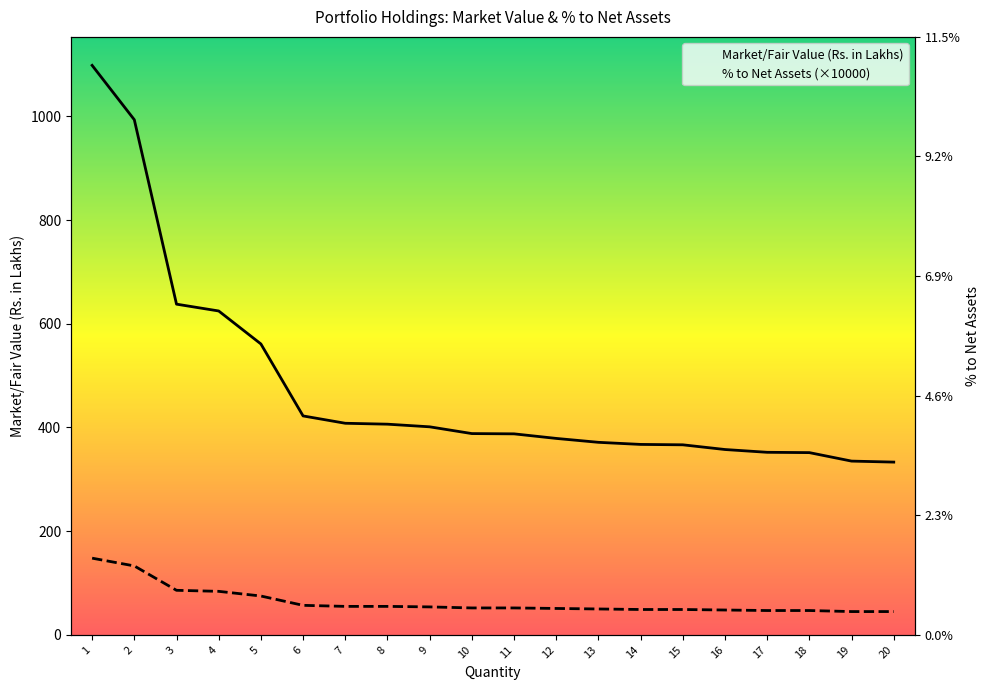

Which series has the largest total across all categories?

Market/Fair Value (Rs. in Lakhs)